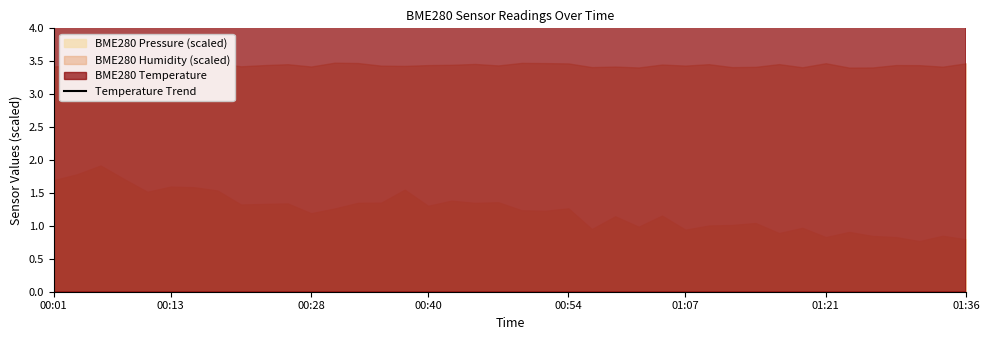

What is the difference between the second highest and minimum values?

0.2